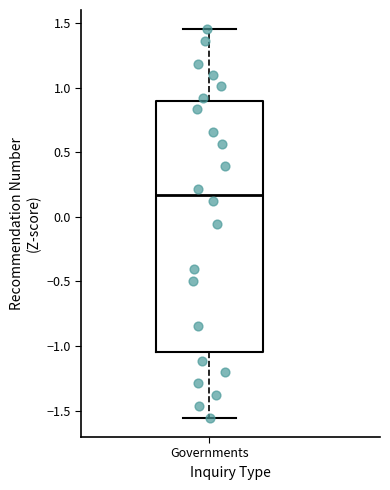

Transcribe this box plot: give where the median line is, the range the box spans, and where the two whiskers end, as read against the y-axis. The values are not printed on the chart, so give them approximately, as read against the axis.

median 0.15, box -1.05 to 0.90, whiskers -1.55 to 1.45